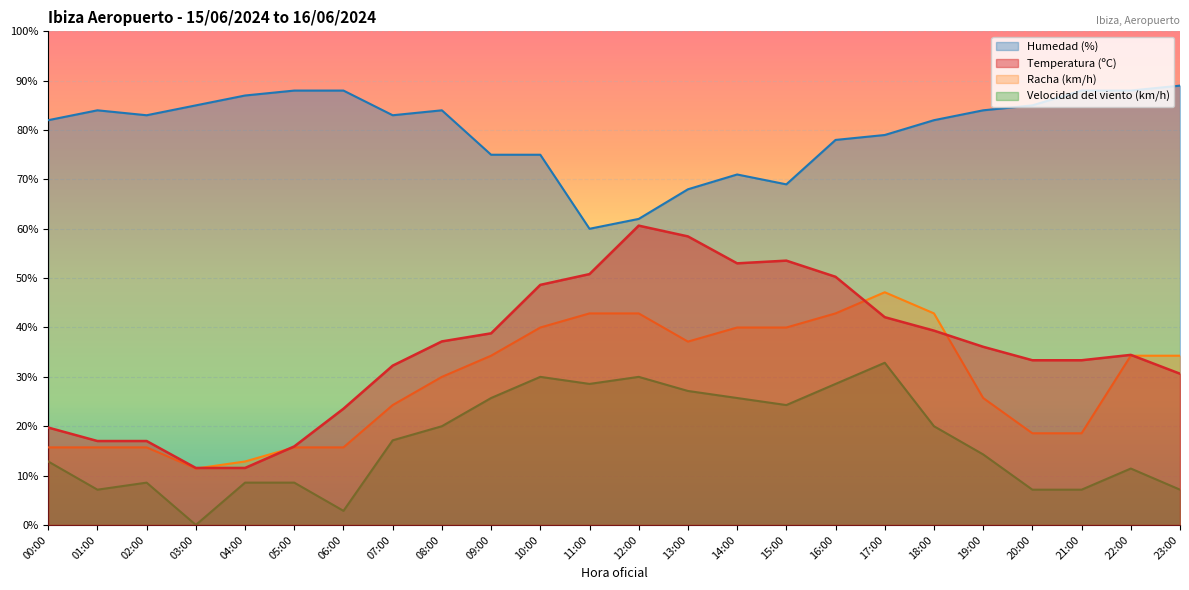

In Temperatura (ºC), how many points are lower than both neighbors (excluding endpoints)?

1